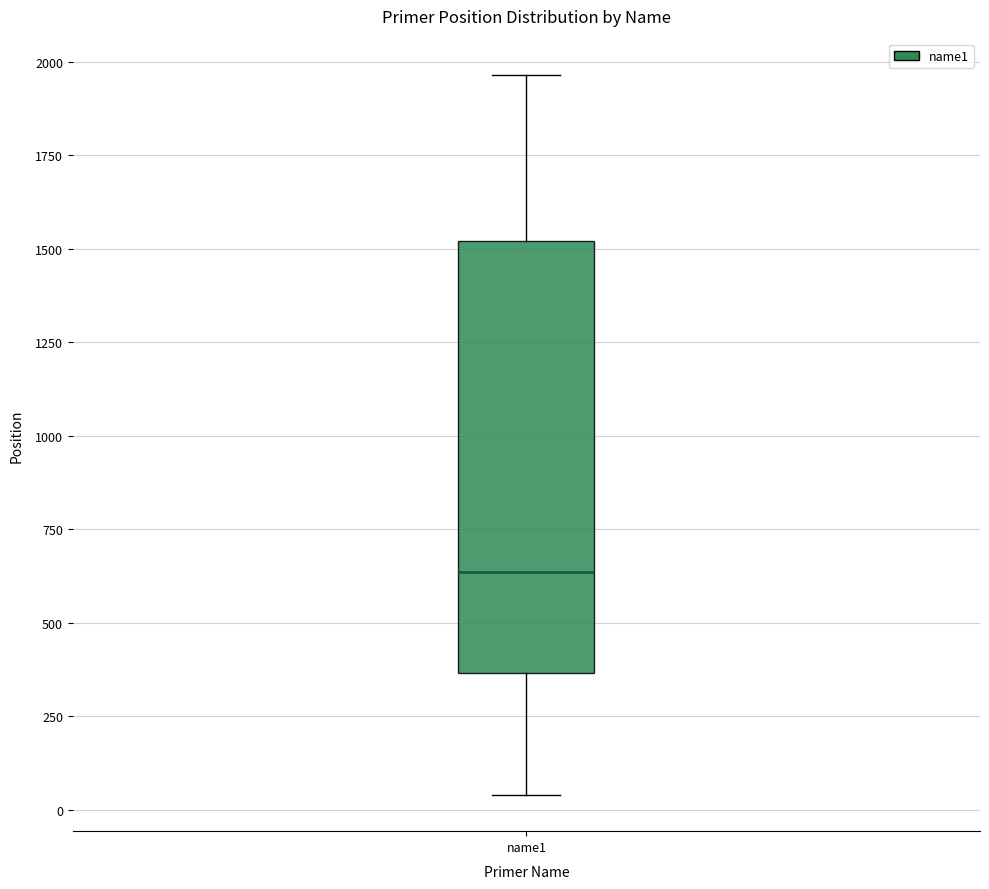

Where does the lower whisker of the box for name1 end on the y-axis? The values are not printed on the chart, so give them approximately, as read against the axis.

50